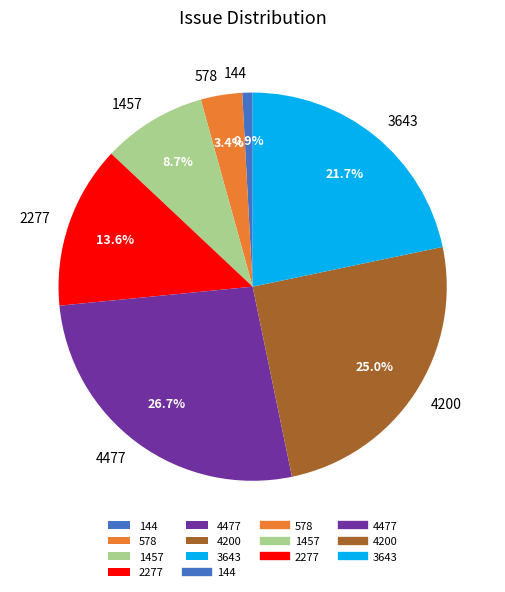

Count the number of slices in the pie.

7